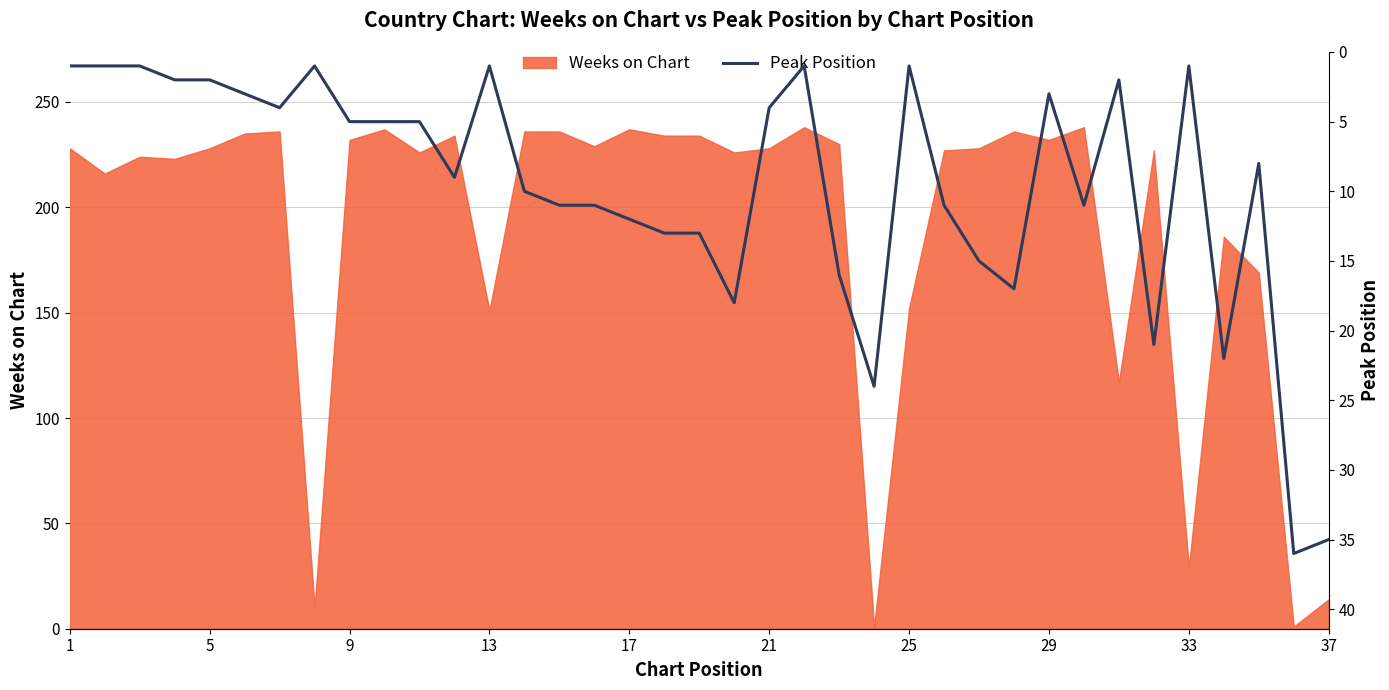

What is the highest value of the Weeks on Chart series?

238